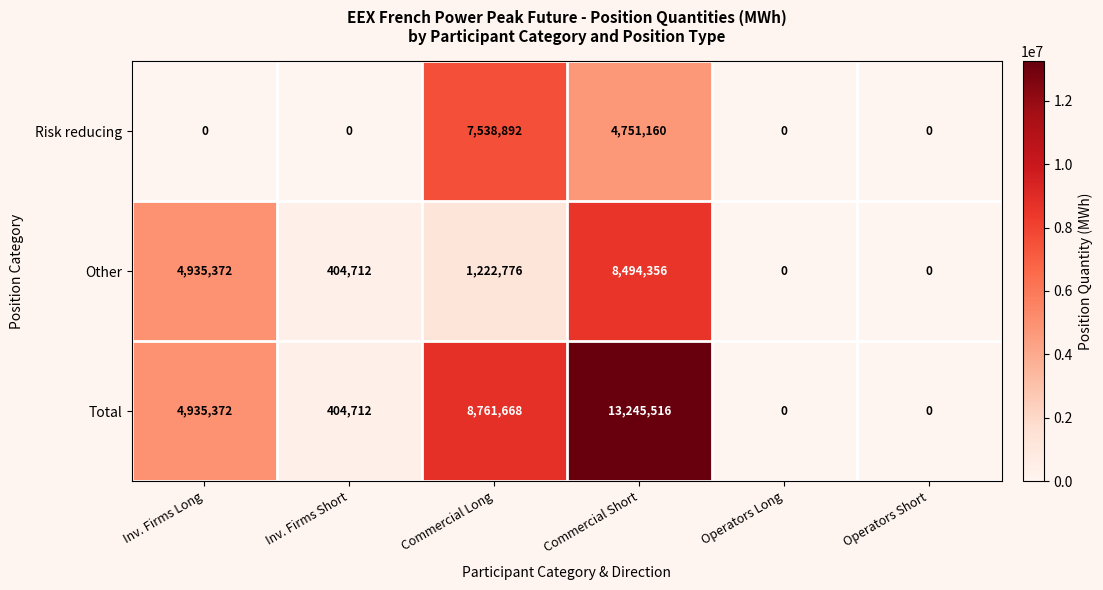

Which category has the highest value across all series?

Commercial Short